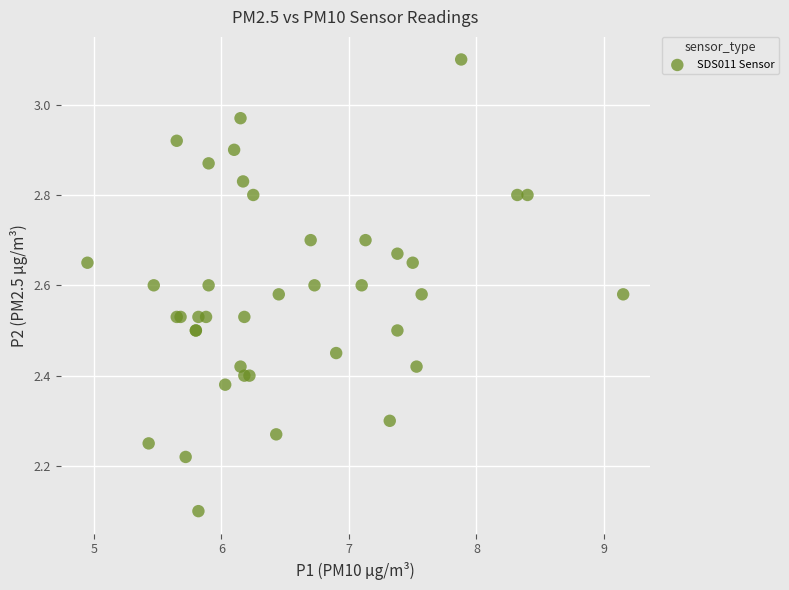

What Y value in the scatter plot is closest to 2?

2.1